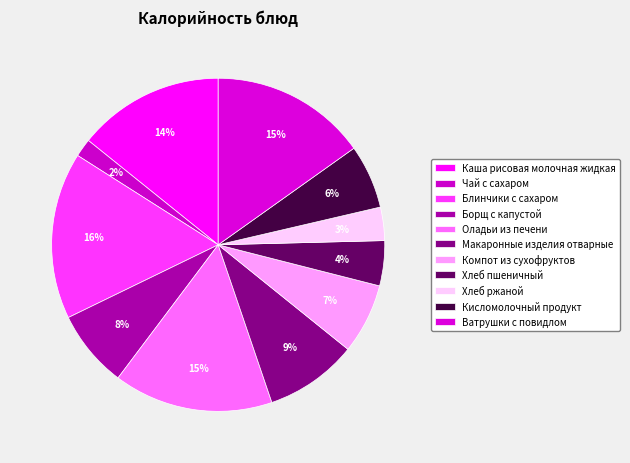

Which slice is the smallest?

Чай с сахаром